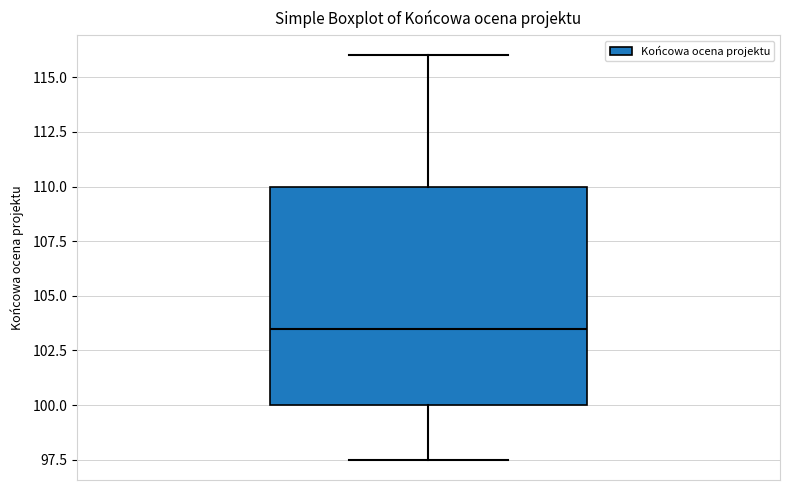

Transcribe this box plot: give where the median line is, the range the box spans, and where the two whiskers end, as read against the y-axis. The values are not printed on the chart, so give them approximately, as read against the axis.

median 103.5, box 100.0 to 110.0, whiskers 97.5 to 116.0